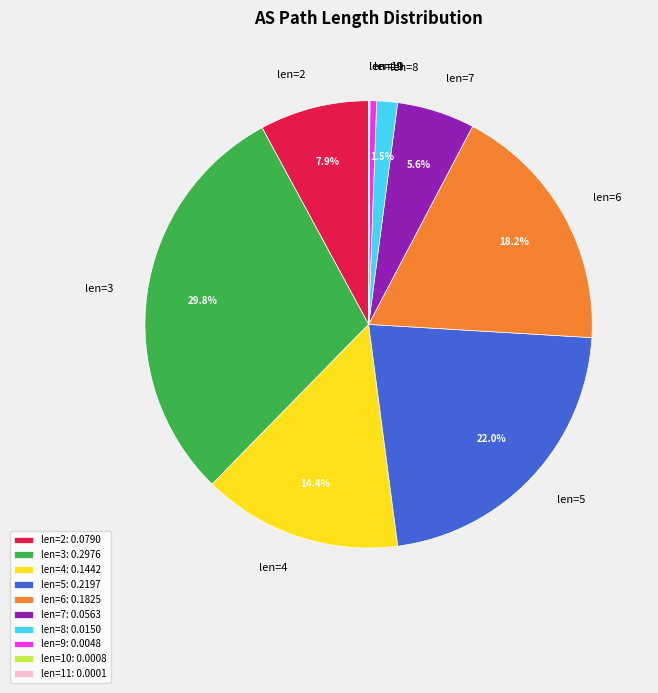

What percentage is NOT represented by len=4?

85.6%